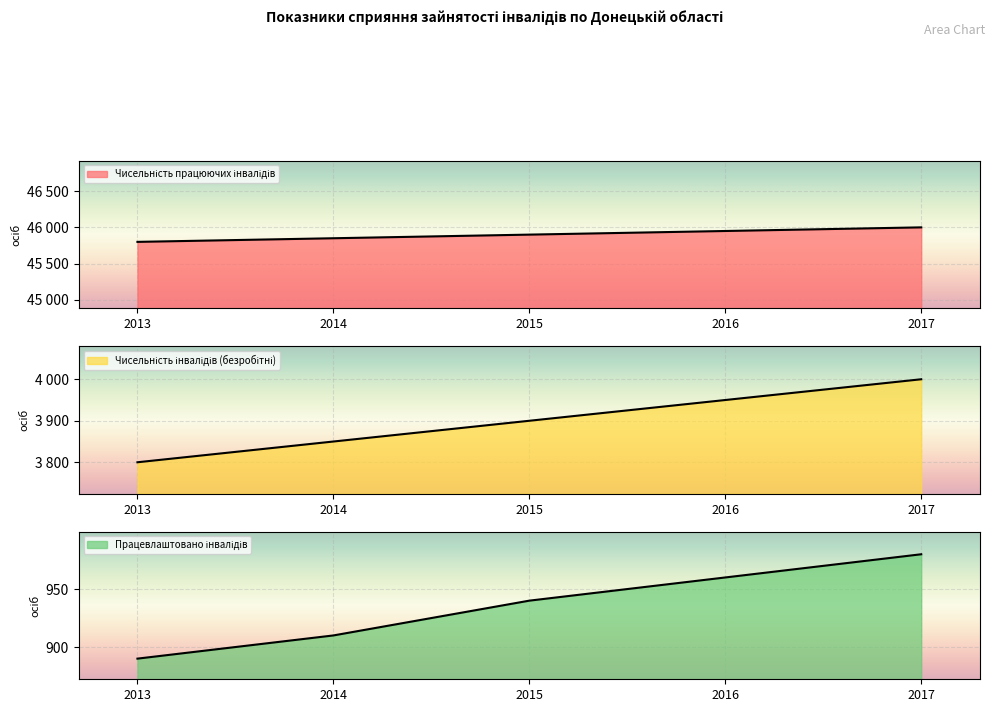

True or false: Чисельність працюючих інвалідів and Працевлаштовано інвалідів cross at least once.

False